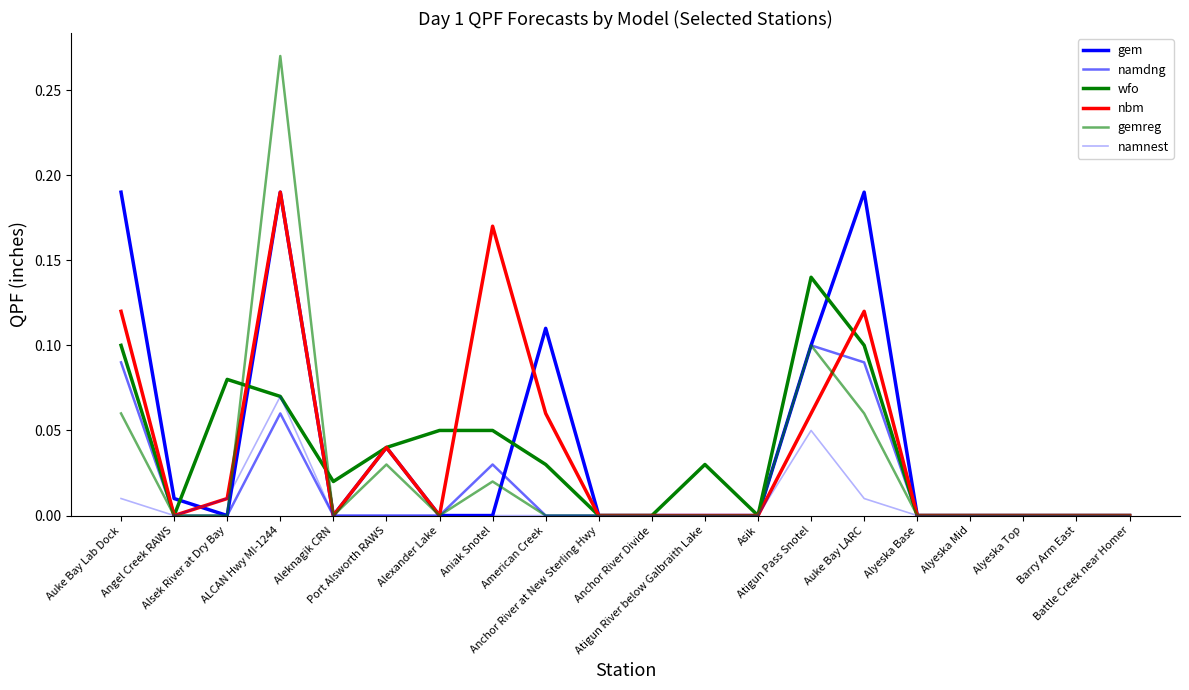

How many lines are shown in the chart?

6